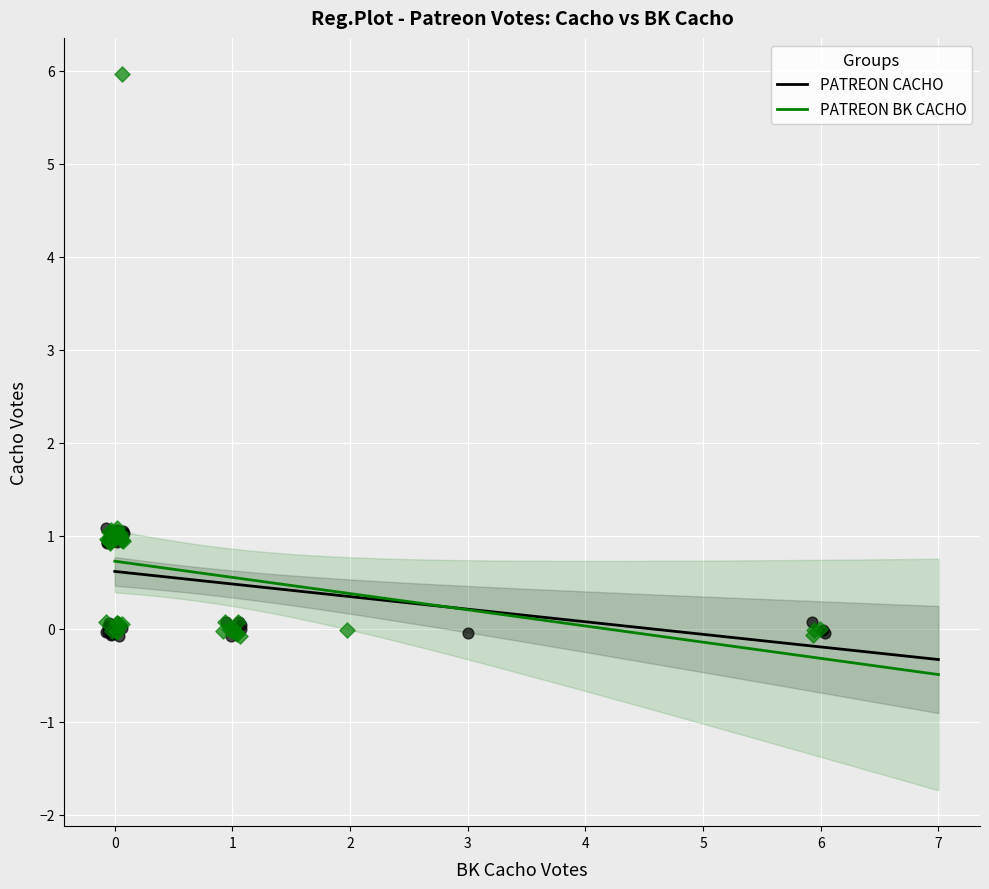

Which series has the largest Y range (max minus min)?

PATREON BK CACHO